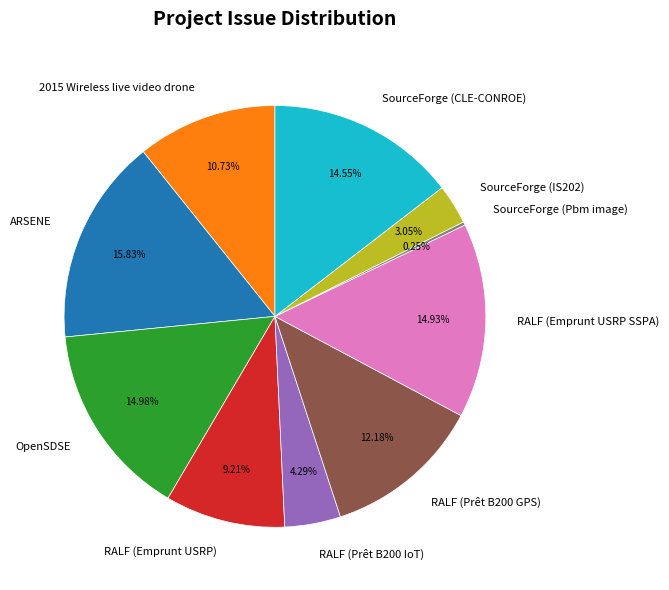

To the nearest percent, what portion does 2015 Wireless live video drone represent?

11%